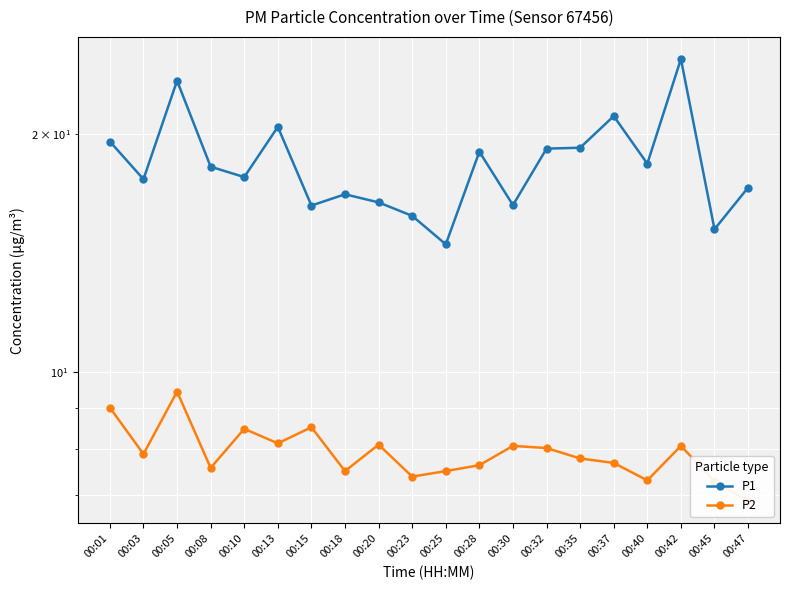

List the labels in order of P2 value, largest first.

00:05, 00:01, 00:15, 00:10, 00:13, 00:20, 00:30, 00:42, 00:32, 00:03, 00:35, 00:37, 00:28, 00:08, 00:18, 00:25, 00:23, 00:40, 00:45, 00:47